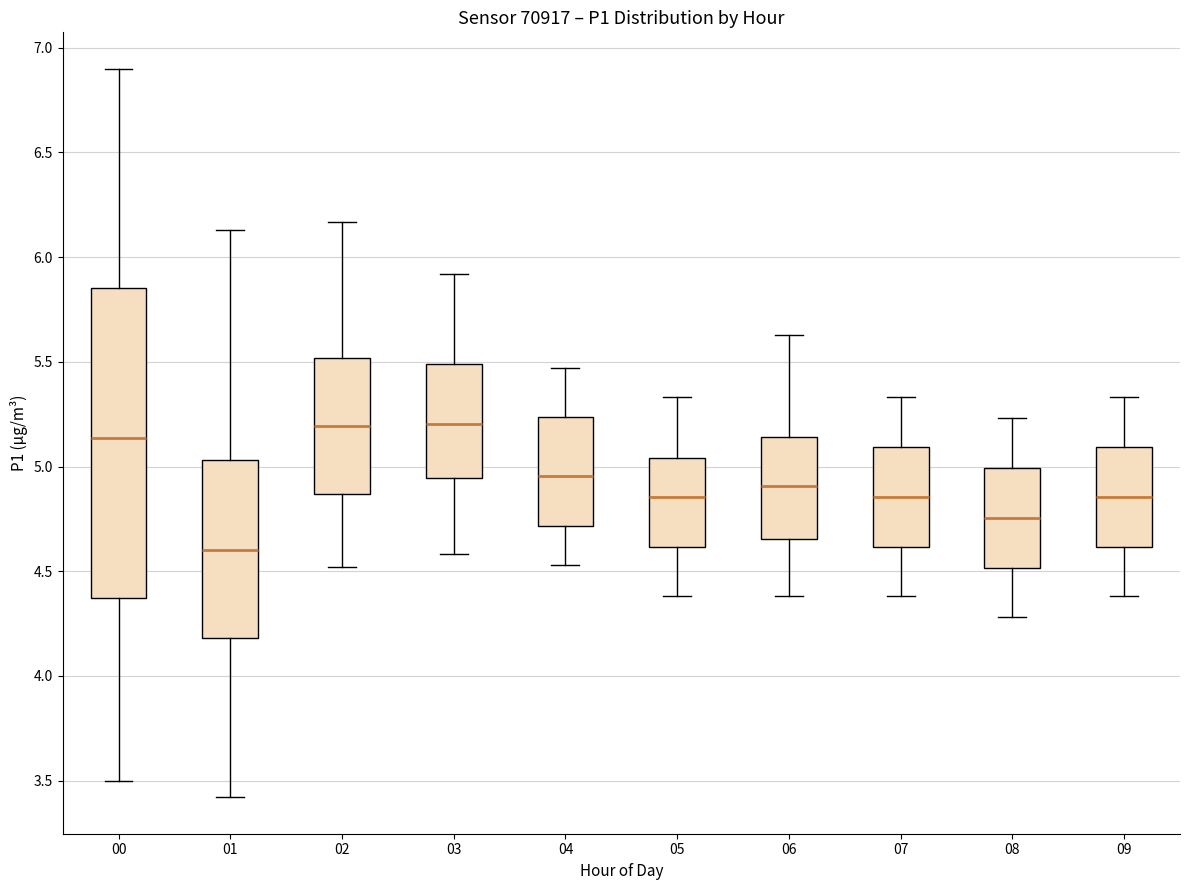

Which box has the lowest median line?

01